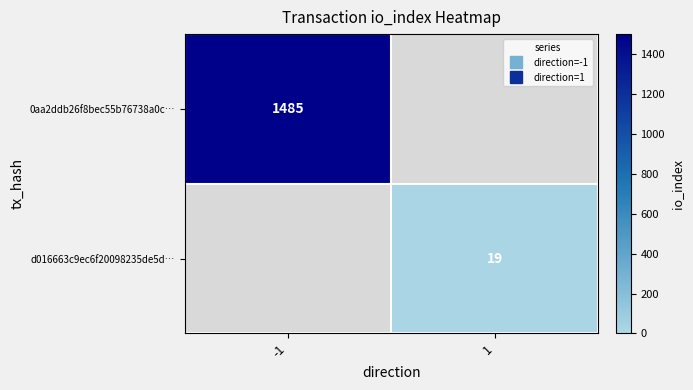

How many values in d016663c9ec6f20098235de5d… are above zero?

1